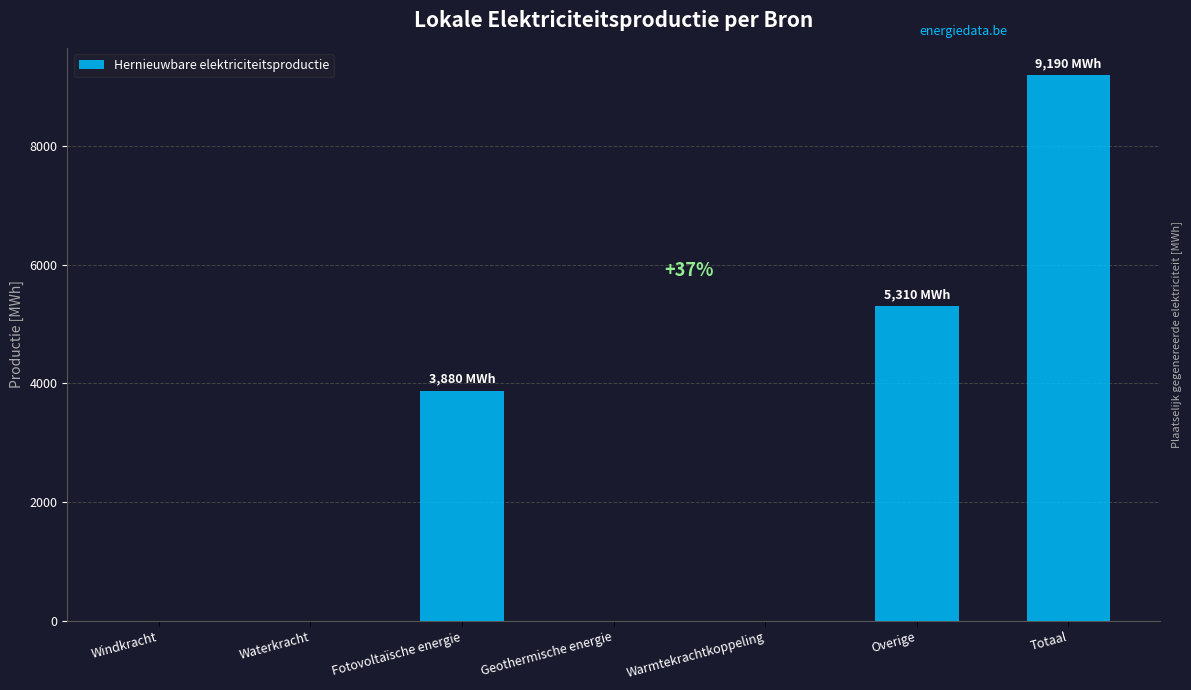

How many series are shown in this chart?

1